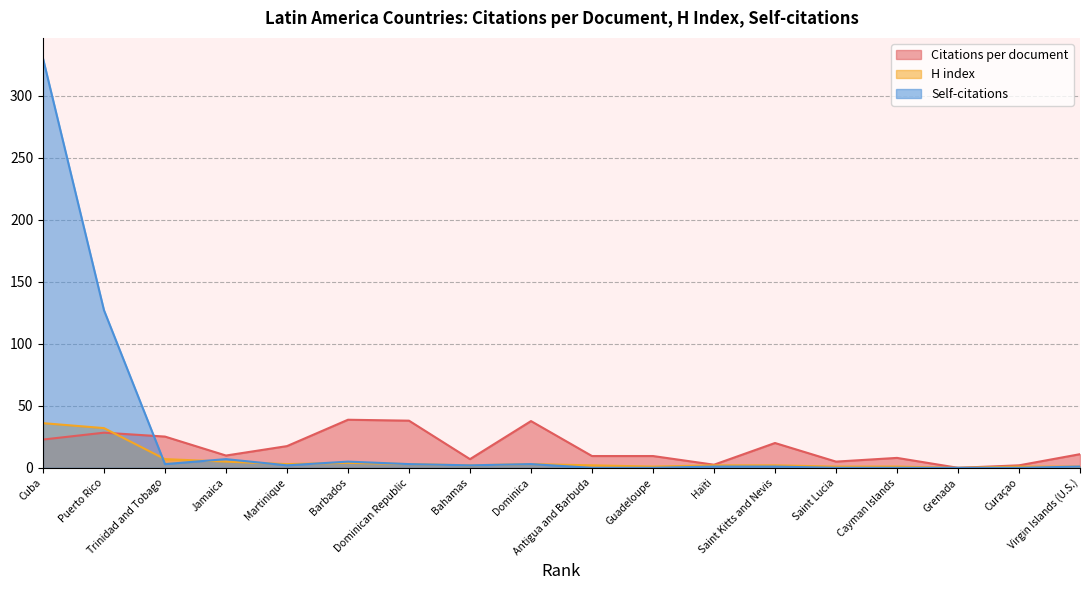

What is the sum of the Citations per document values at Bahamas and Dominican Republic?

45.0